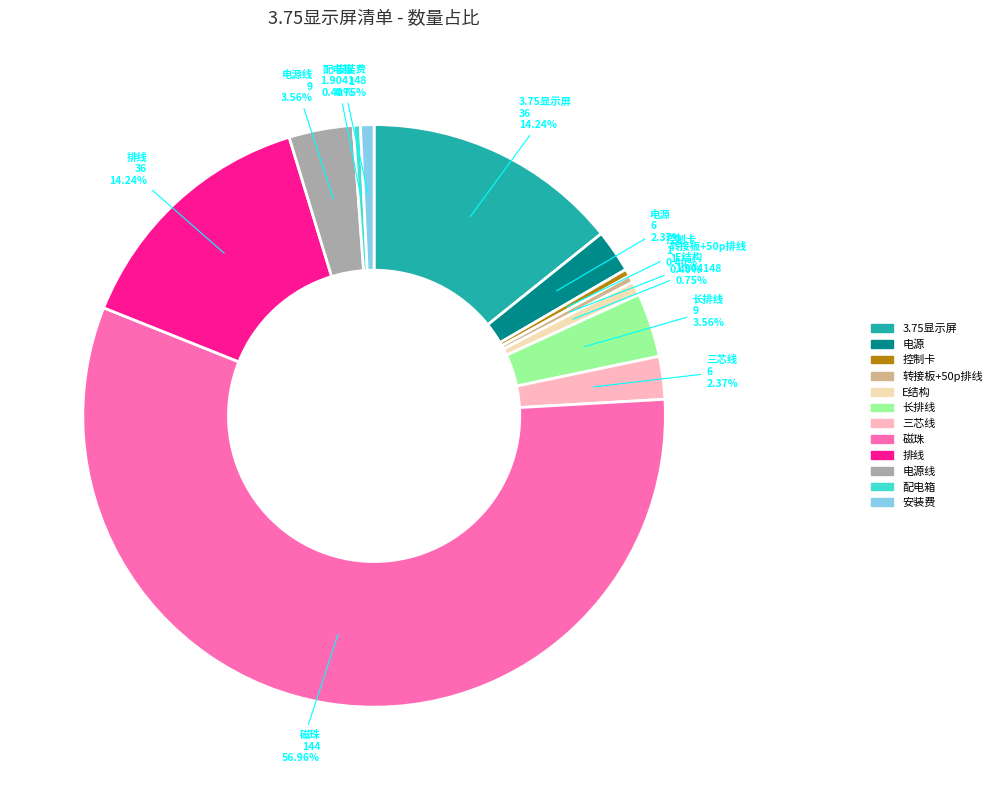

Is there any slice that represents more than half of the pie?

Yes